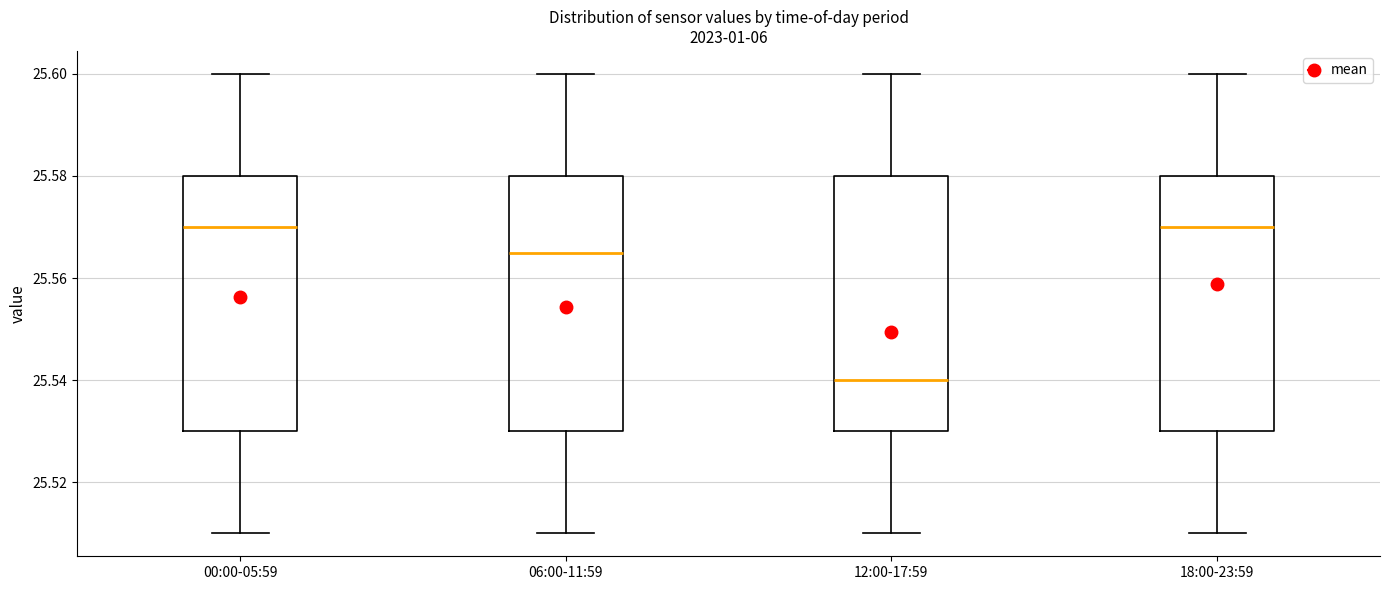

Reading left to right, transcribe this box plot: for each box, give where its median line is, the range the box spans, and where its two whiskers end, as read against the y-axis. The values are not printed on the chart, so give them approximately, as read against the axis.

00:00-05:59: median 25.570, box 25.530 to 25.580, whiskers 25.510 to 25.600
06:00-11:59: median 25.566, box 25.530 to 25.580, whiskers 25.510 to 25.600
12:00-17:59: median 25.540, box 25.530 to 25.580, whiskers 25.510 to 25.600
18:00-23:59: median 25.570, box 25.530 to 25.580, whiskers 25.510 to 25.600